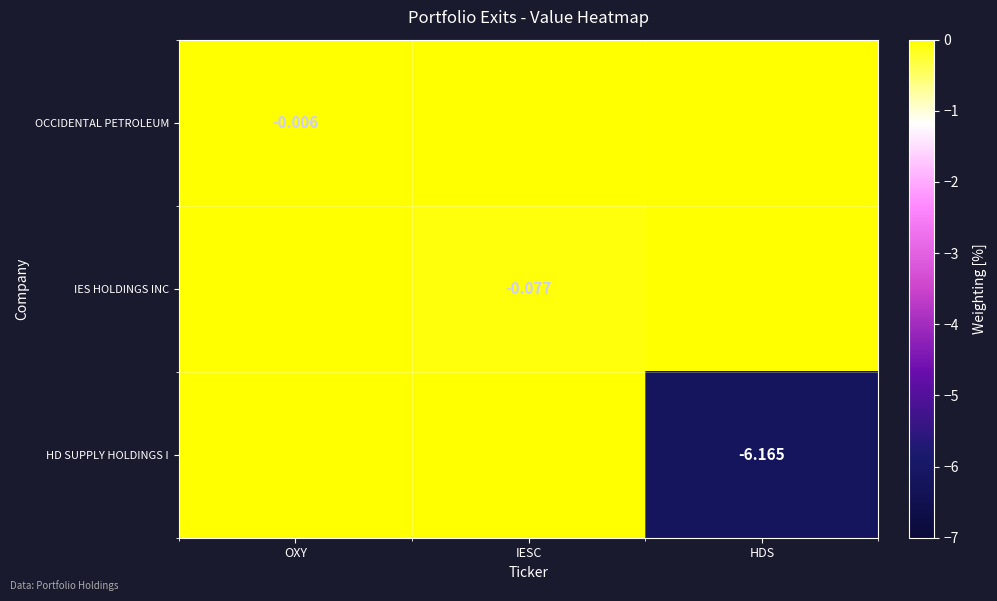

How many IES HOLDINGS INC values are between 0 and 1?

2